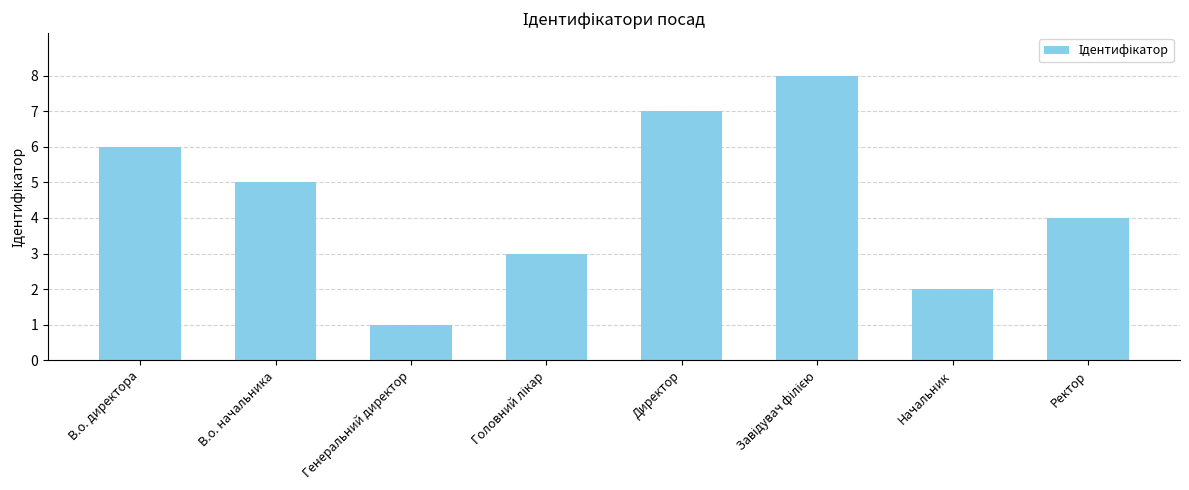

How many values are below 5?

4